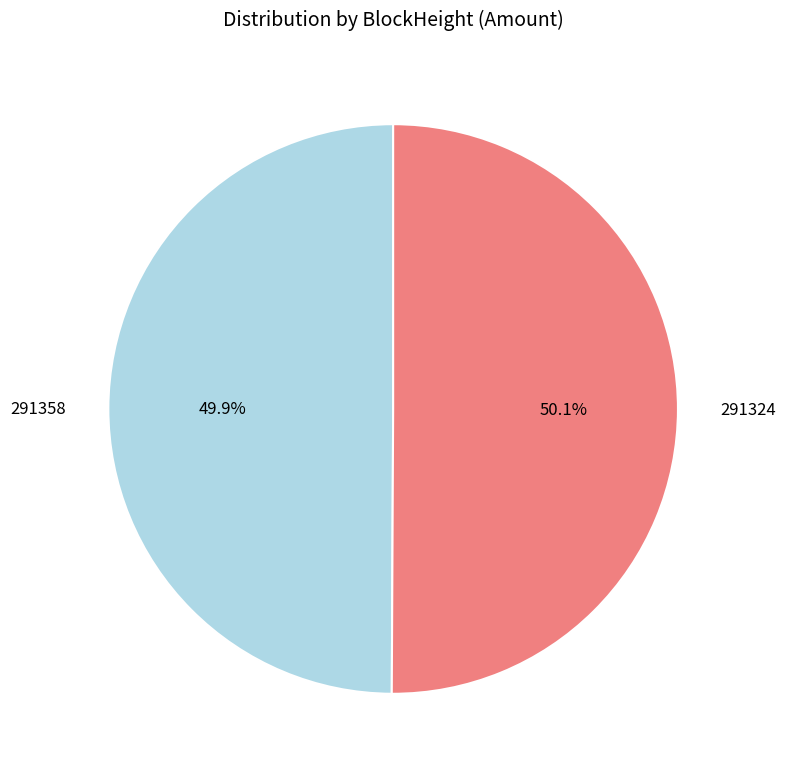

To the nearest percent, what is the difference between the 291324 and 291358 slice percentages?

0%